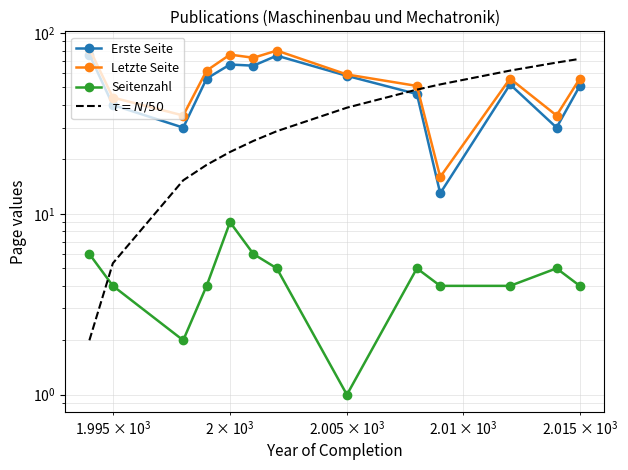

How many lines are shown in the chart?

4